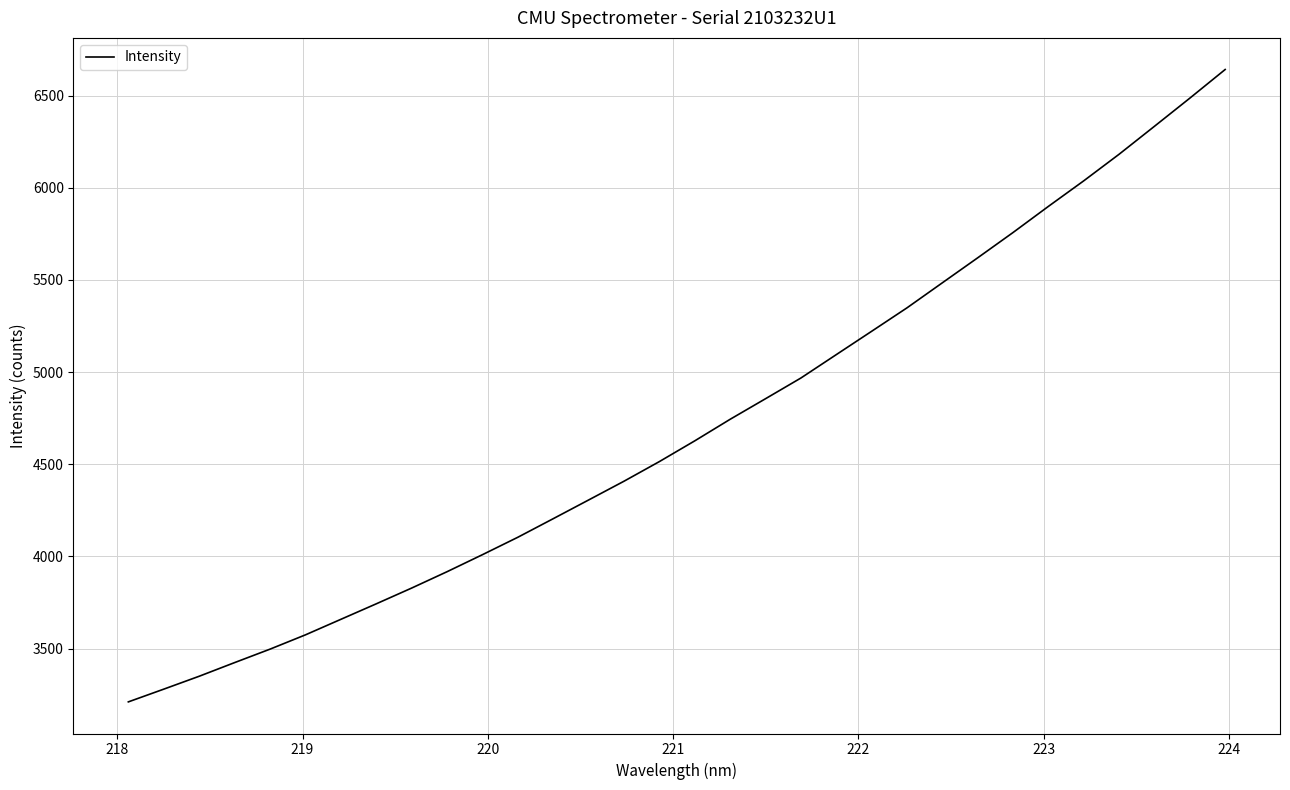

Does the chart have visible grid lines?

Yes